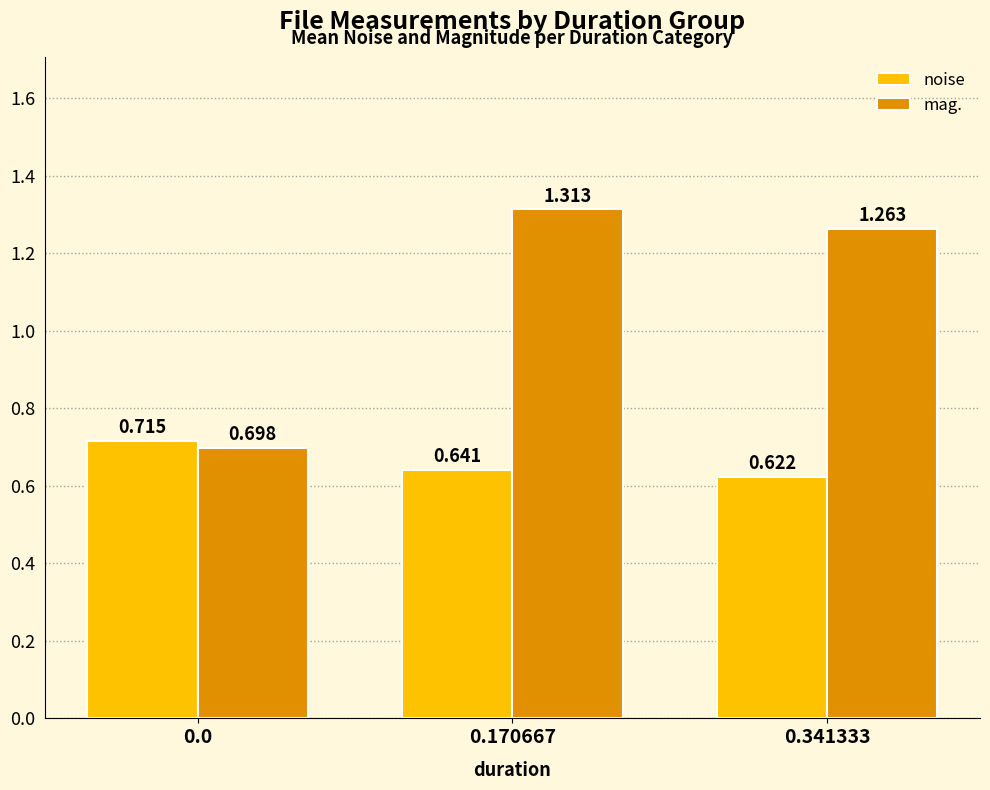

What are all the series names shown in the legend?

noise, mag.